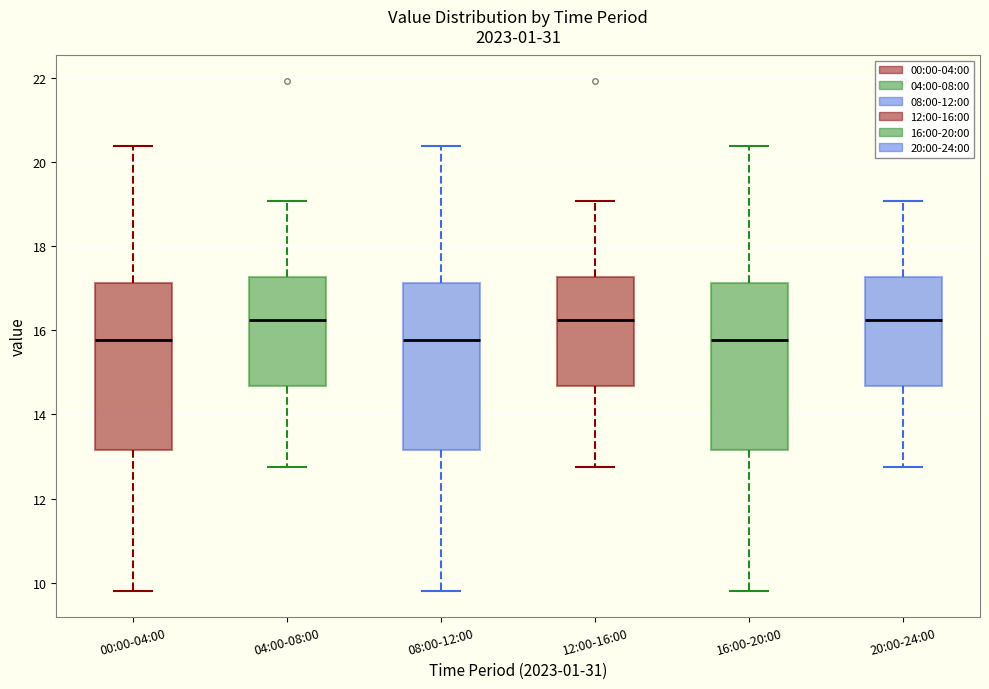

Where is the lower edge of the box for 00:00-04:00 on the y-axis? The values are not printed on the chart, so give them approximately, as read against the axis.

13.2